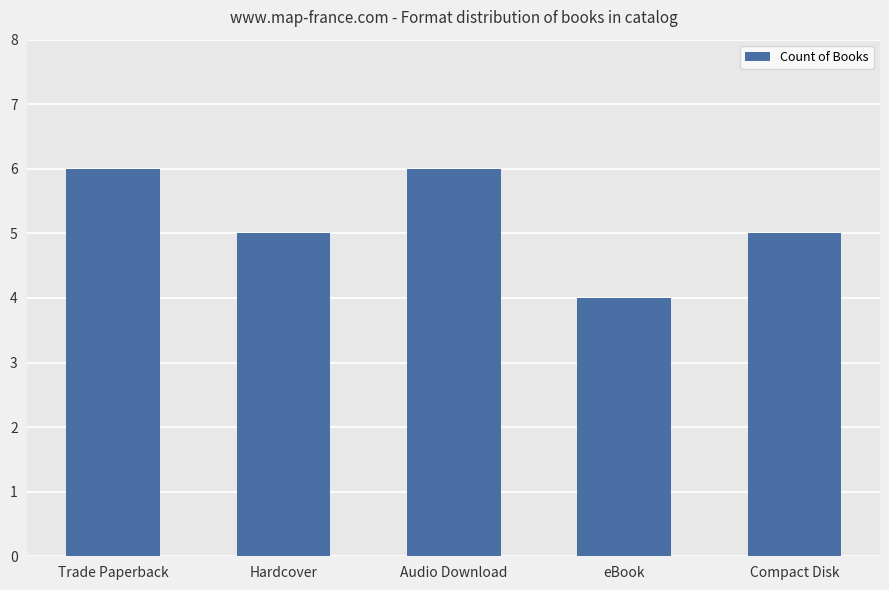

Reading left to right, what are all the values shown in this chart?

6	5	6	4	5